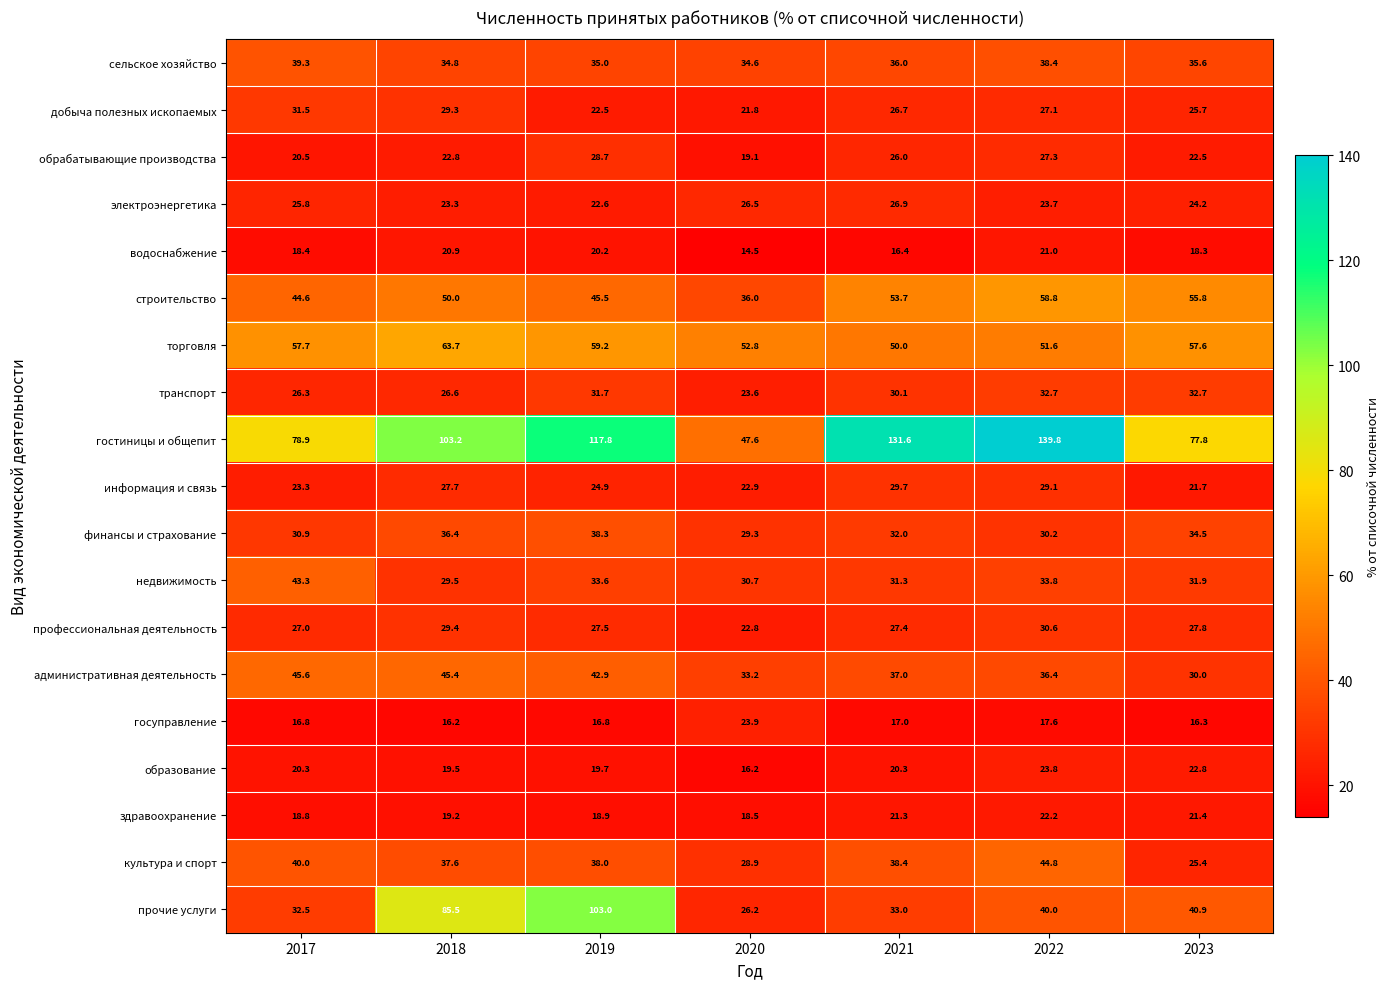

What is the difference between the highest and lowest values at 2023?

61.5